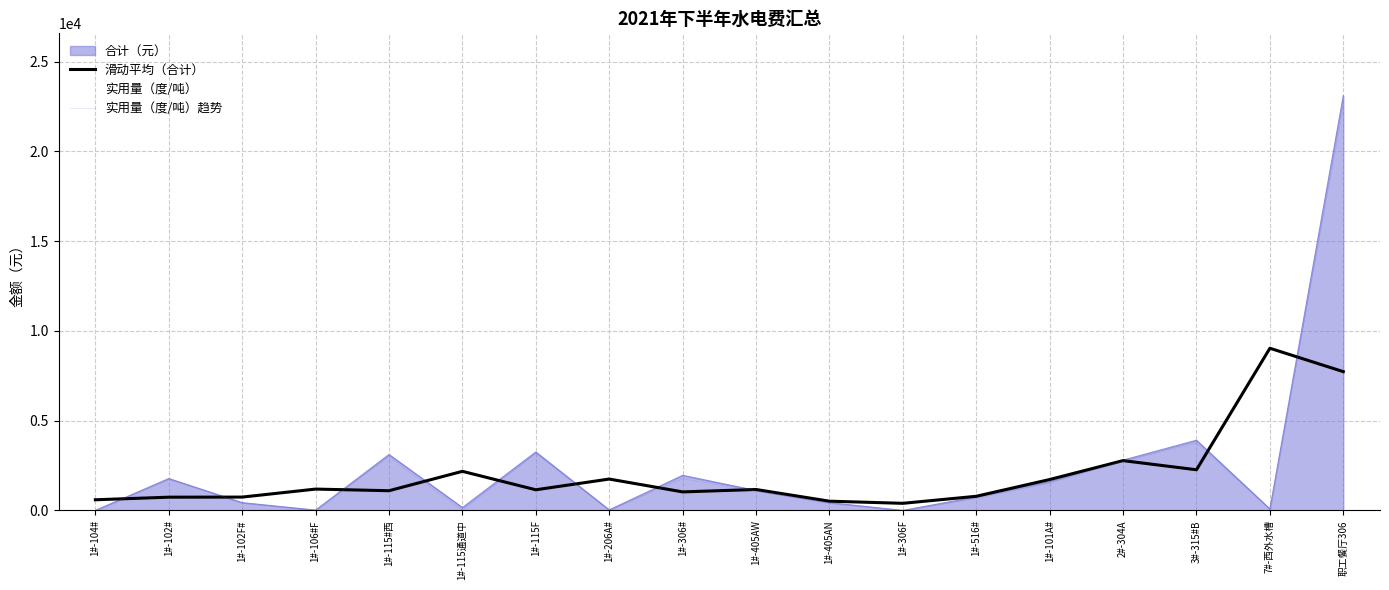

Between 1#-306# and 7#-西外水槽, which is larger?

7#-西外水槽